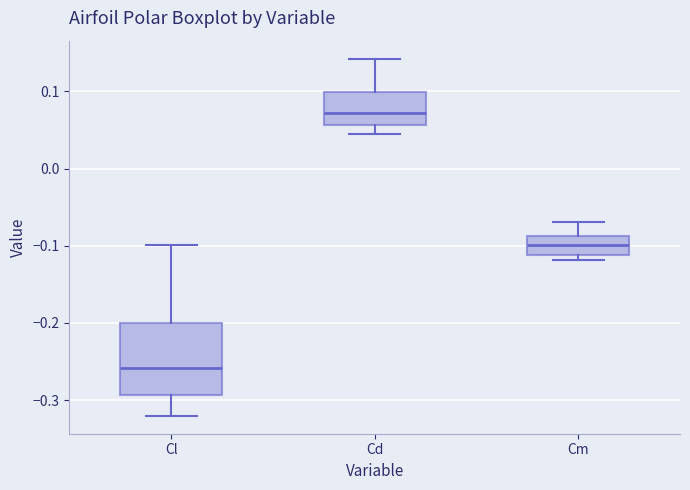

Reading left to right, transcribe this box plot: for each box, give where its median line is, the range the box spans, and where its two whiskers end, as read against the y-axis. The values are not printed on the chart, so give them approximately, as read against the axis.

Cl: median -0.26, box -0.29 to -0.20, whiskers -0.32 to -0.10
Cd: median 0.07, box 0.06 to 0.10, whiskers 0.04 to 0.14
Cm: median -0.10, box -0.11 to -0.09, whiskers -0.12 to -0.07